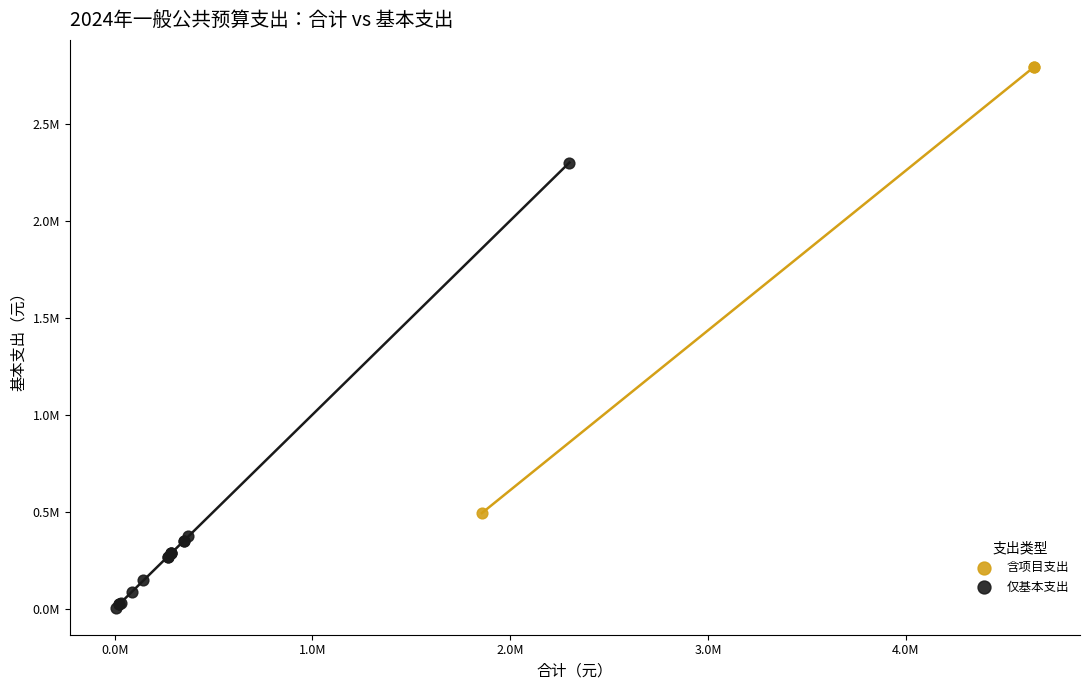

Which series reaches the minimum Y coordinate?

仅基本支出